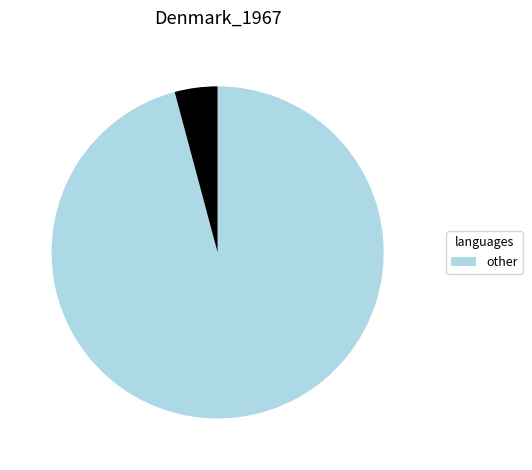

Is there a majority slice in this chart?

Yes